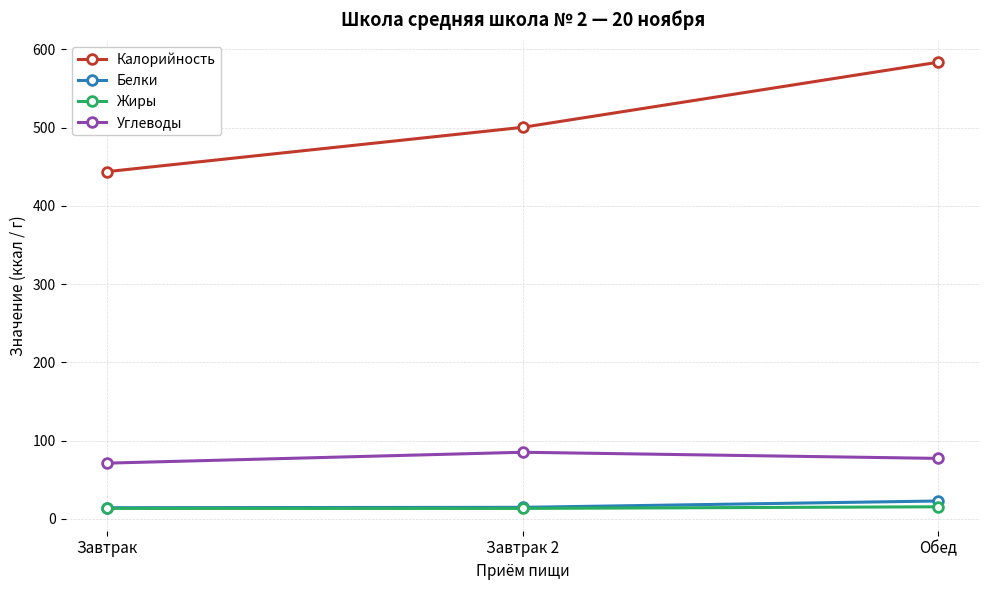

What is the average value of the Белки series?

17.1